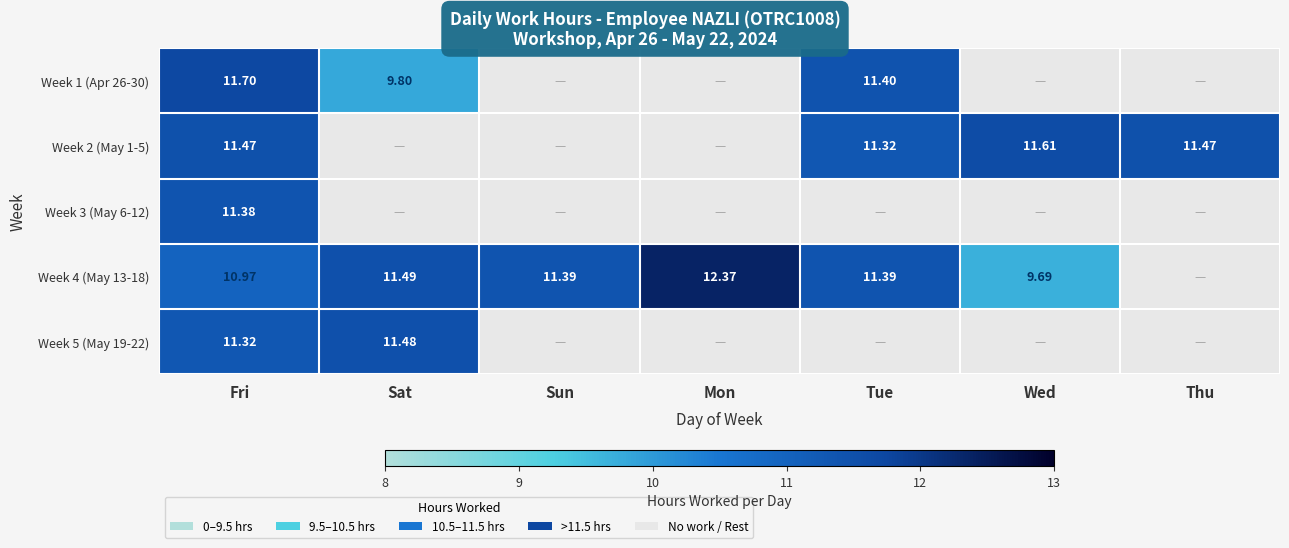

Is the value of Week 1 (Apr 26-30) at Sat greater than the value of Week 5 (May 19-22) at Sat?

No